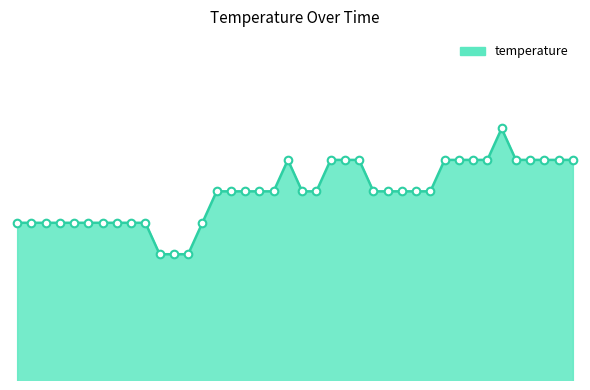

Is this an area chart (filled region under the line)?

Yes